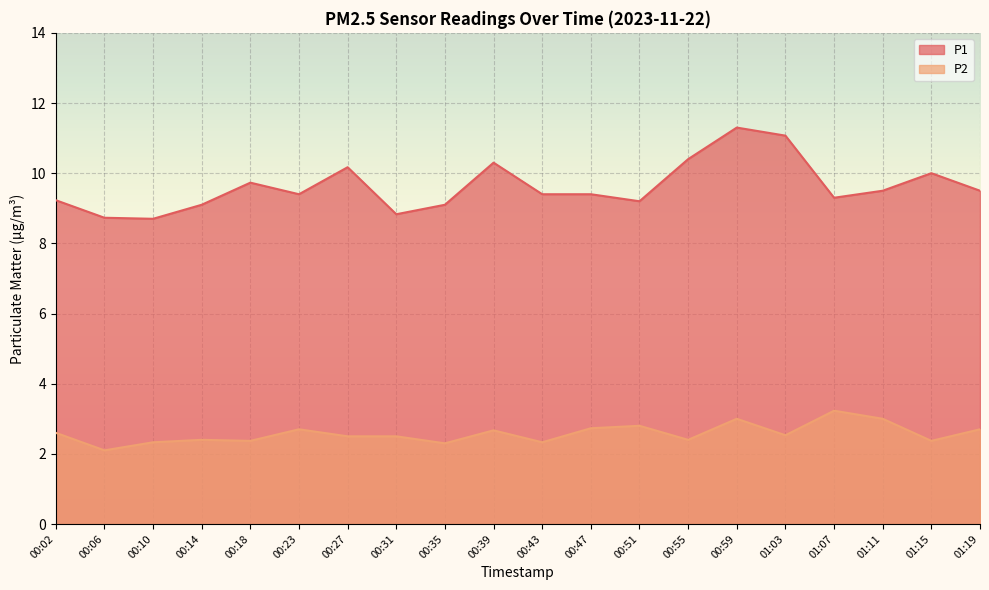

Reading right to left, what are all the values shown in this chart?

P1: 01:19=9.5	01:15=10.0	01:11=9.5	01:07=9.3	01:03=11.1	00:59=11.3	00:55=10.4	00:51=9.2	00:47=9.4	00:43=9.4	00:39=10.3	00:35=9.1	00:31=8.8	00:27=10.2	00:23=9.4	00:18=9.7	00:14=9.1	00:10=8.7	00:06=8.7	00:02=9.2
P2: 01:19=2.7	01:15=2.4	01:11=3.0	01:07=3.2	01:03=2.5	00:59=3.0	00:55=2.4	00:51=2.8	00:47=2.7	00:43=2.3	00:39=2.7	00:35=2.3	00:31=2.5	00:27=2.5	00:23=2.7	00:18=2.4	00:14=2.4	00:10=2.3	00:06=2.1	00:02=2.6